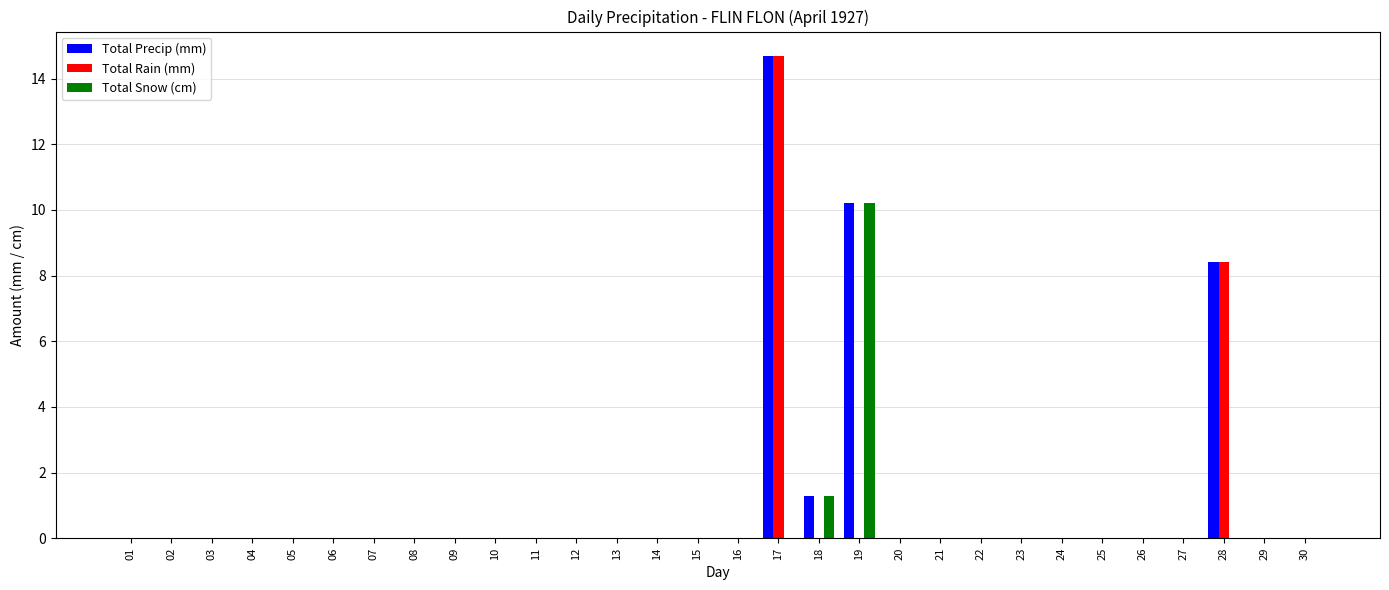

At which category is the sum across all series the highest?

17